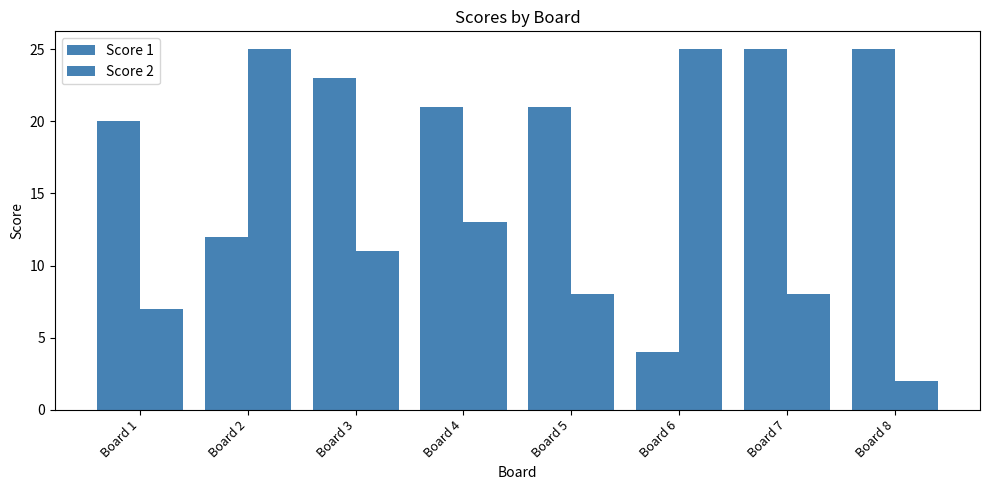

What is the minimum value shown in the chart?

2